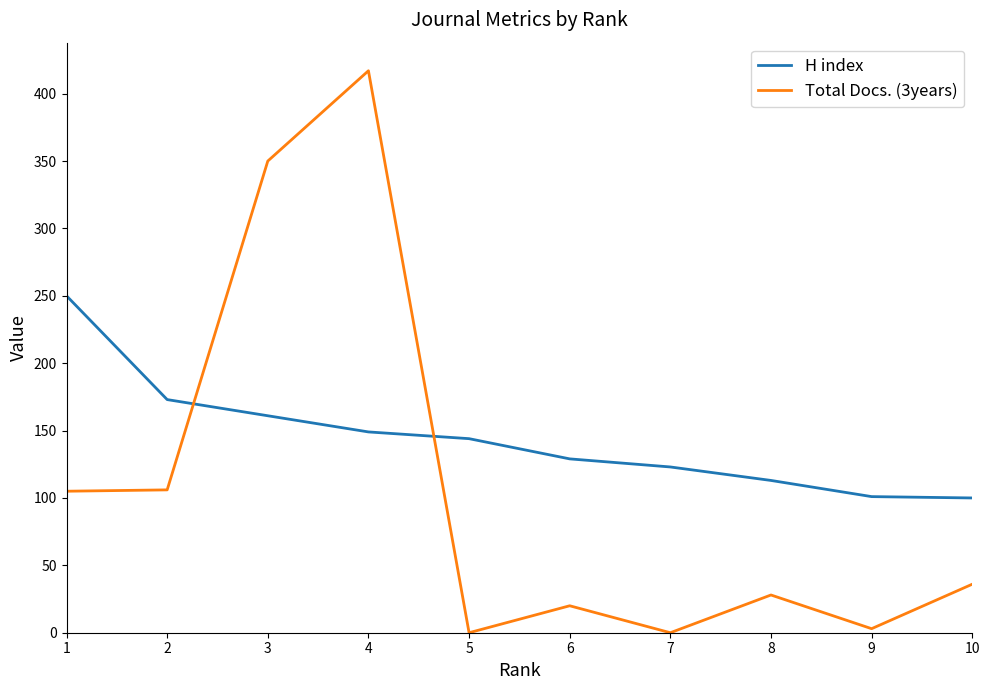

The value of H index at 1 is 250. True or false?

True